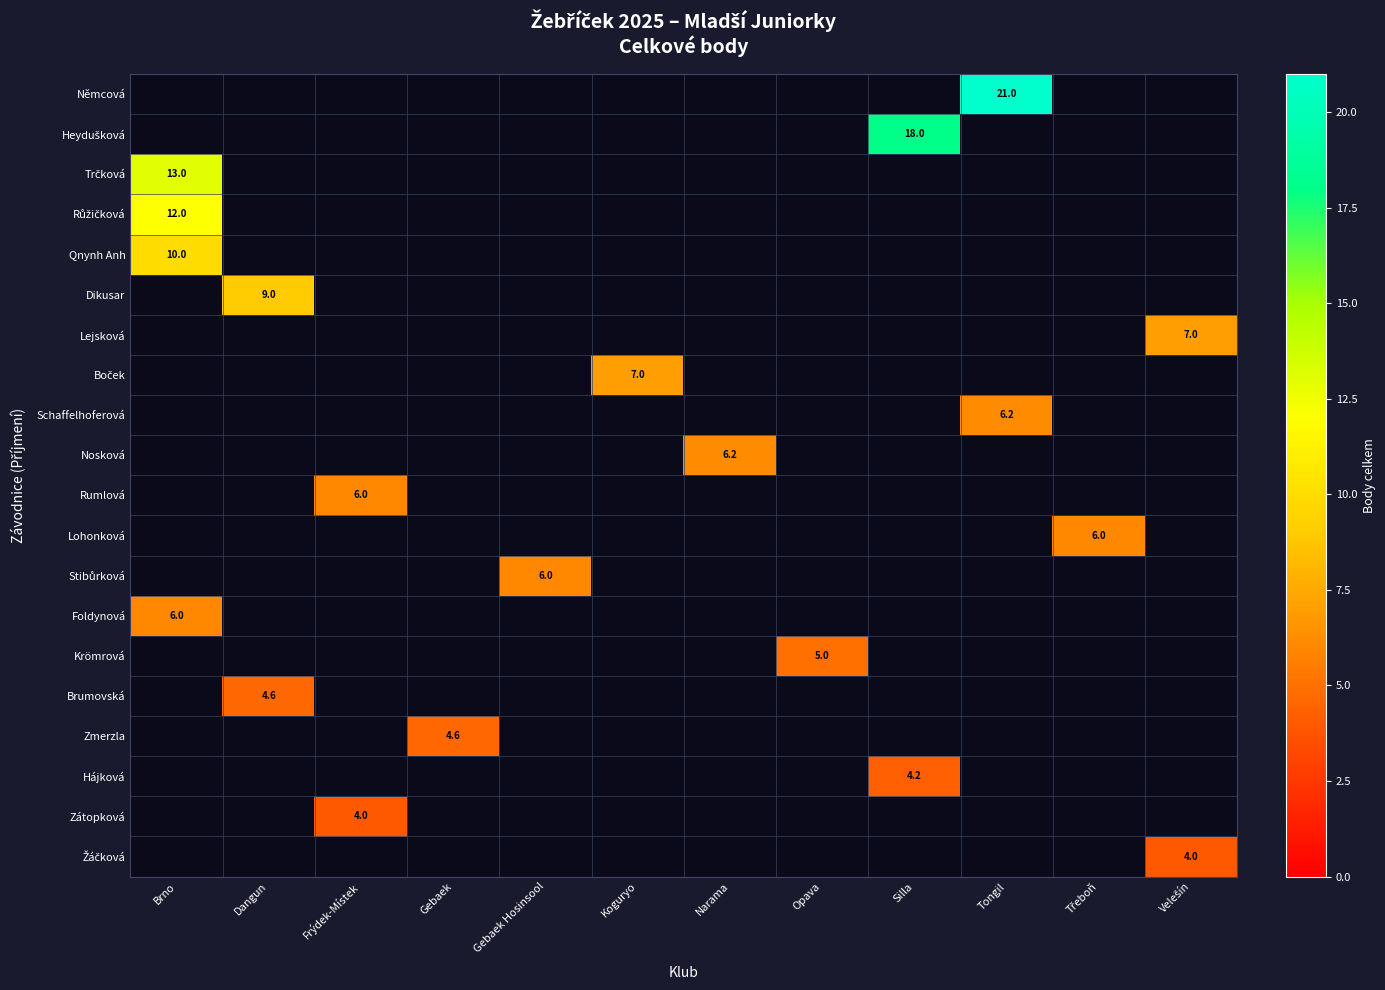

The Nosková series shows 8.2 at Narama. True or false?

False